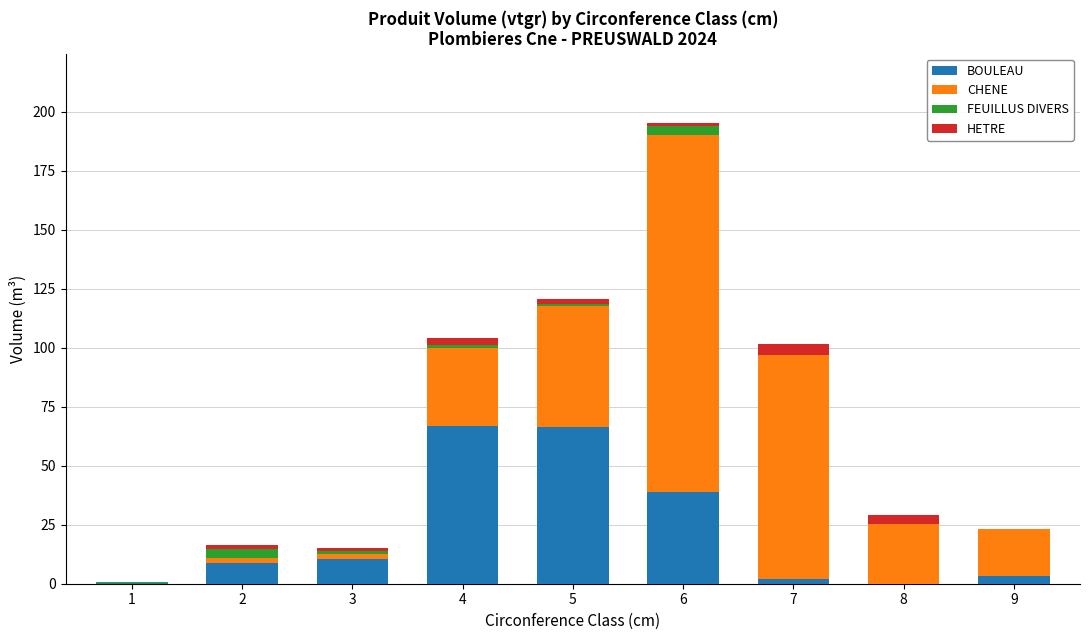

The BOULEAU series shows 38.8 at 6. True or false?

True